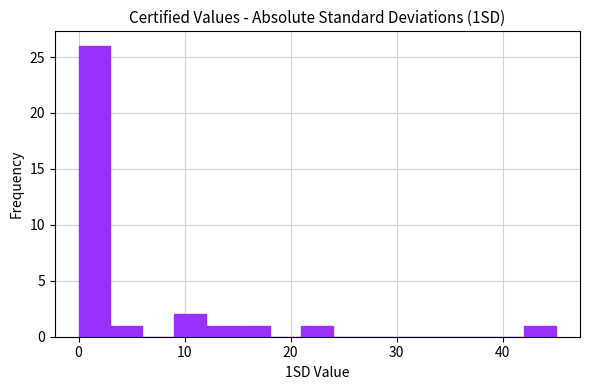

Around what value on the x-axis is the tallest bar? Give the approximate position of its centre, as read against the axis.

2